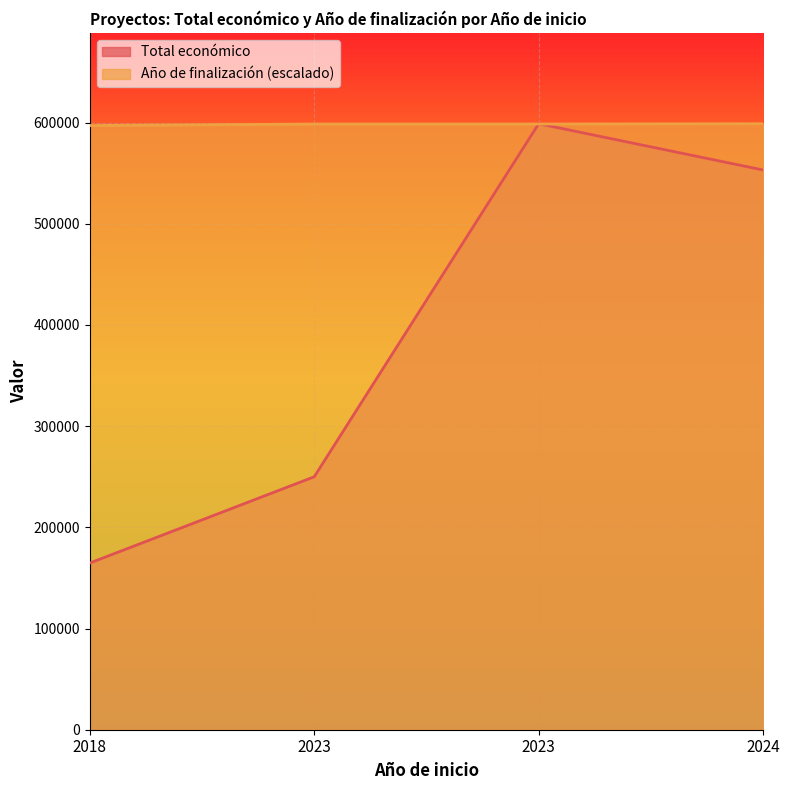

What is the average value of the Año de finalización series?

598318.1